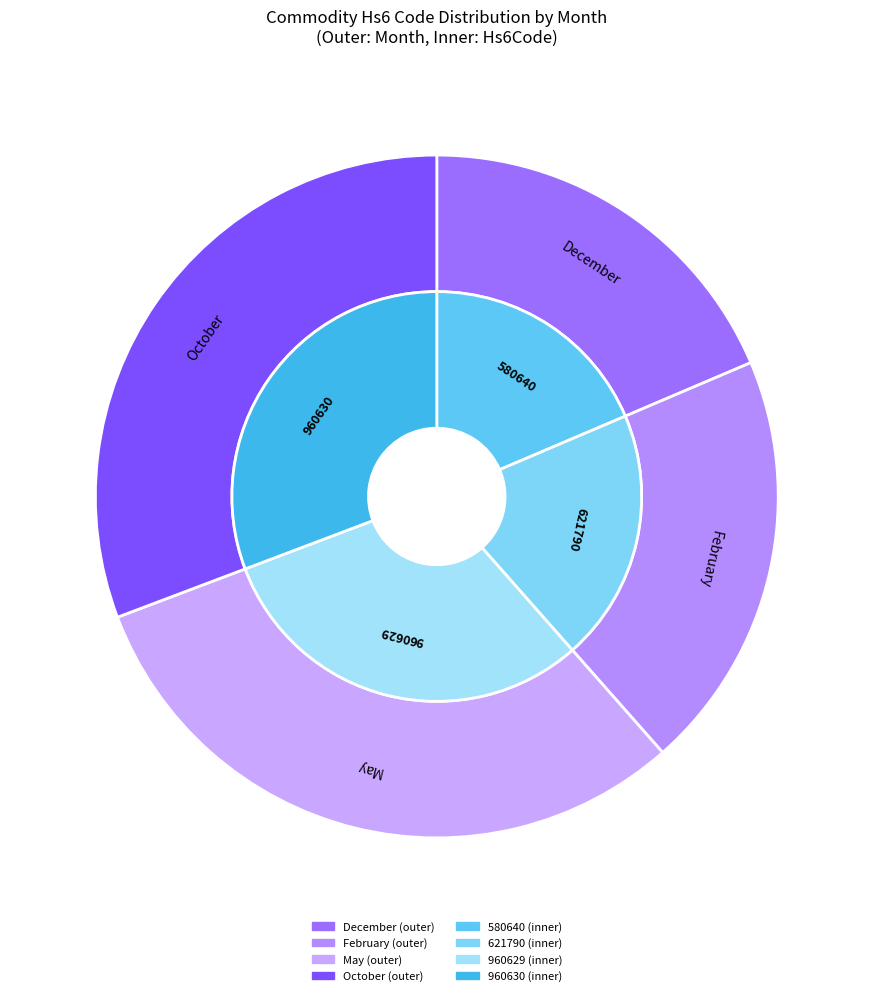

To the nearest percent, what portion does February (621790) represent?

20%